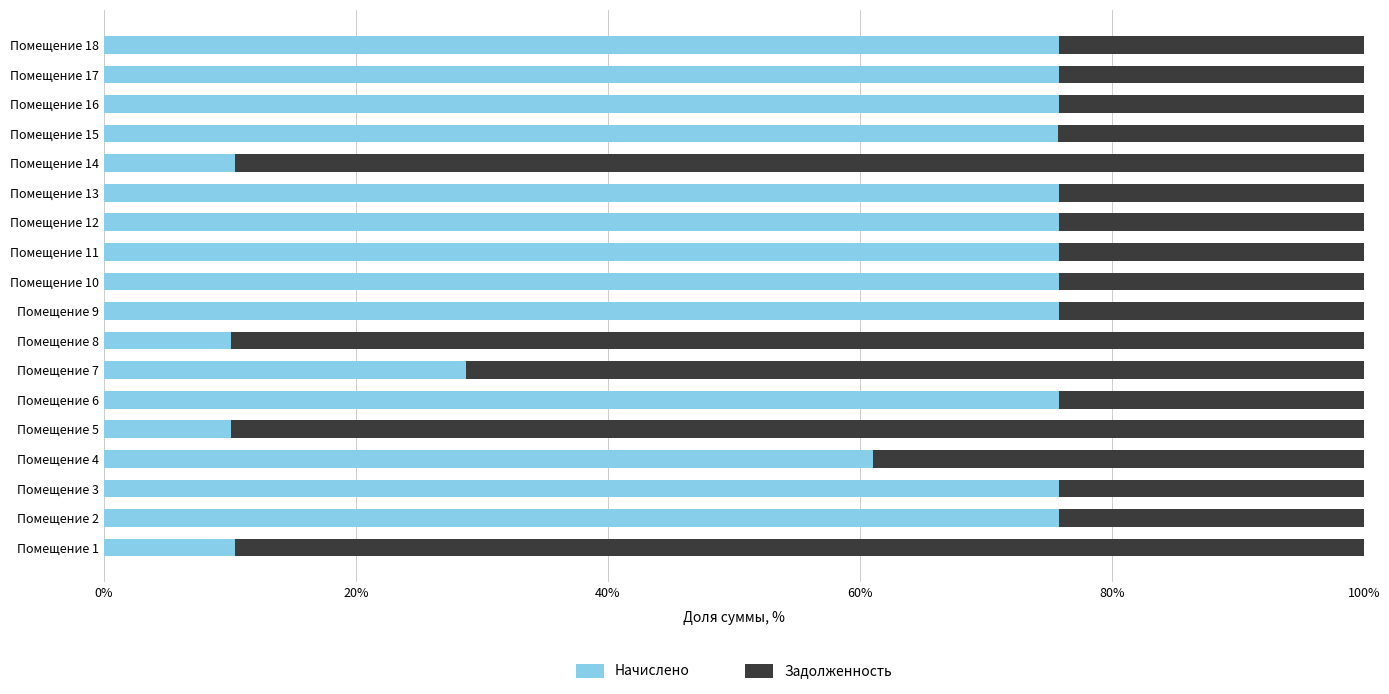

What is the total value across all series at Помещение 13?

100.0